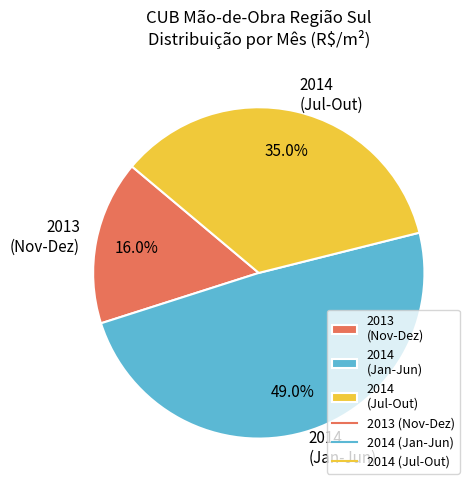

Approximately how many times larger is the value at 2014 (Jul-Out) compared to 2013 (Nov-Dez)?

2.2